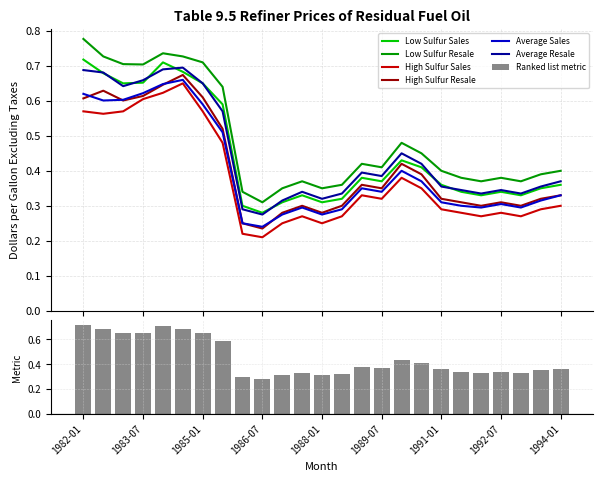

At which label does Average Sales reach its peak?

1984-07